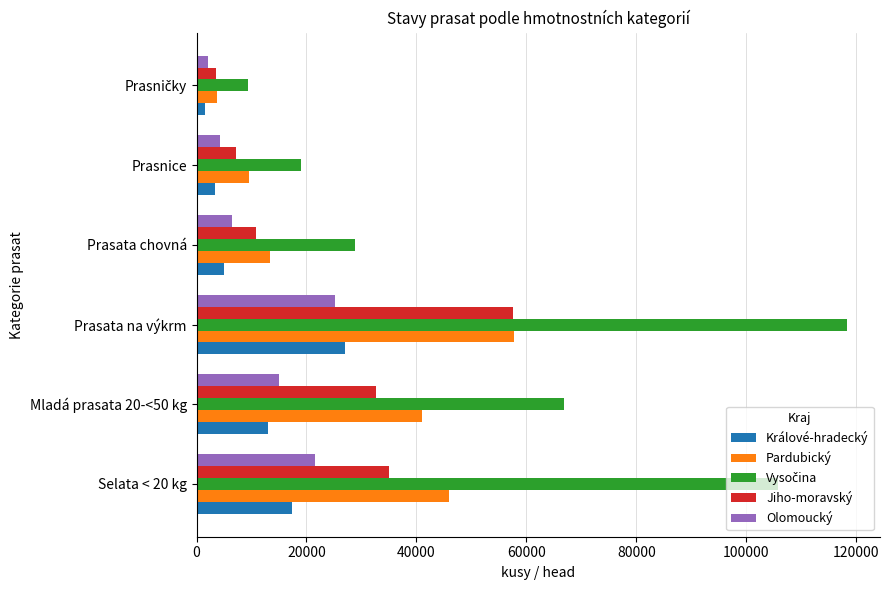

Is the value of Králové-hradecký at Mladá prasata 20-<50 kg greater than the value of Pardubický at Mladá prasata 20-<50 kg?

No